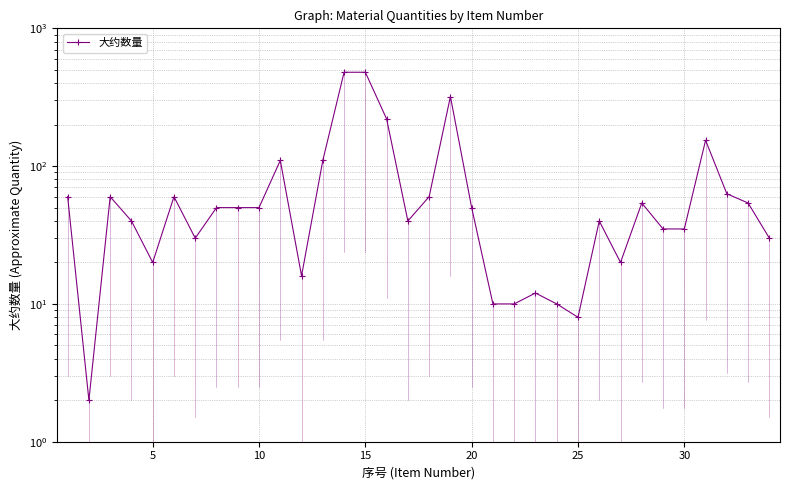

What is the maximum value shown in the chart?

480